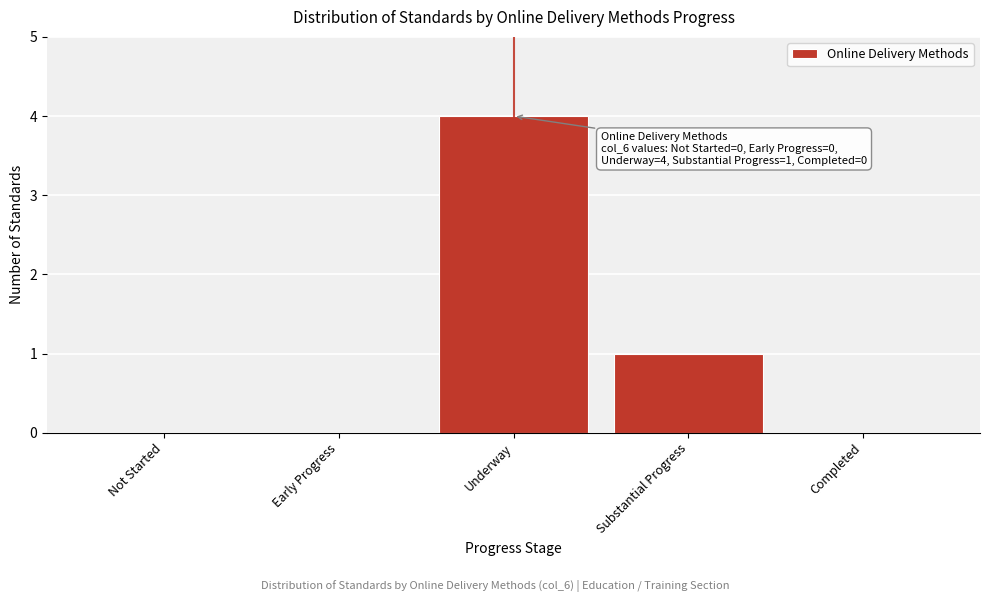

Reading right to left, extract all data points from this chart.

Completed=0	Substantial Progress=1	Underway=4	Early Progress=0	Not Started=0